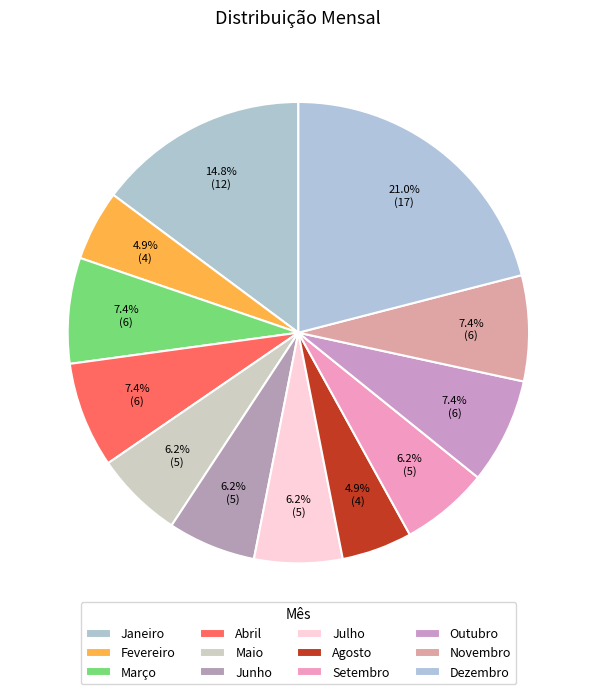

Count the number of slices in the pie.

12